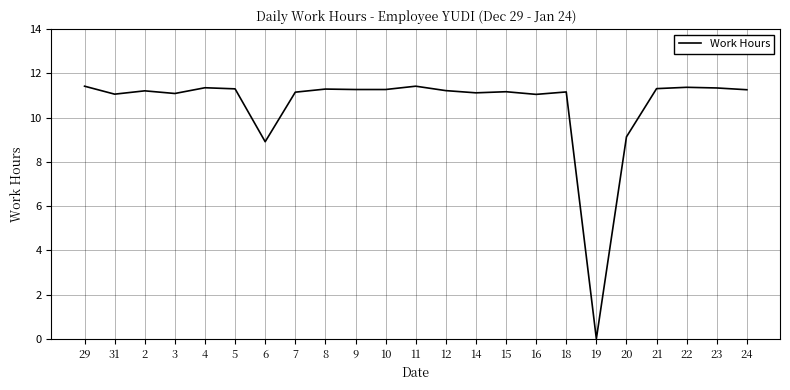

What position from the right is 6?

17